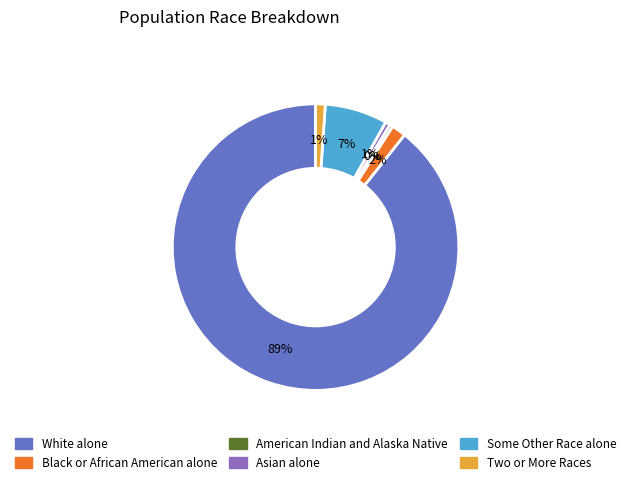

How many segments does this pie chart have?

6